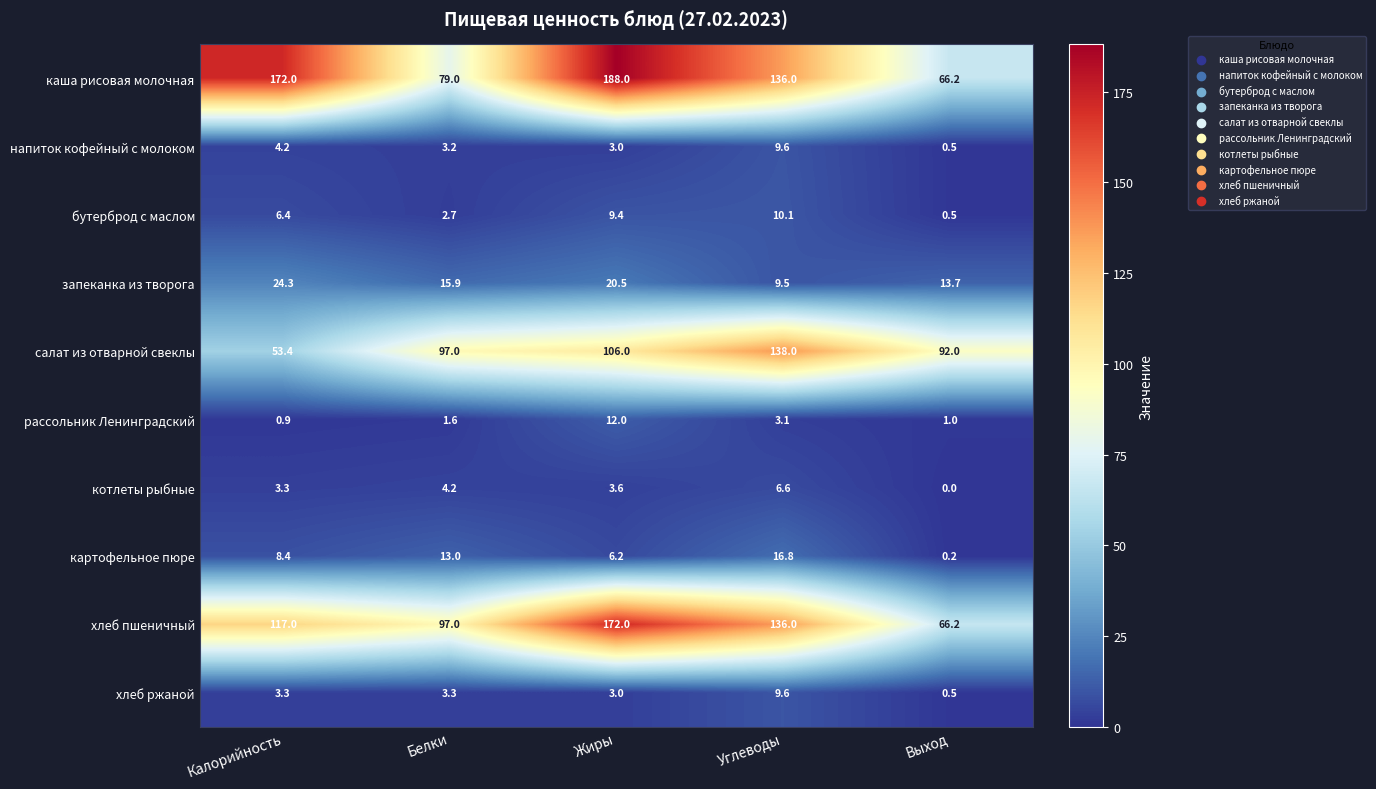

The бутерброд с маслом series shows 0.1 at Выход. True or false?

False